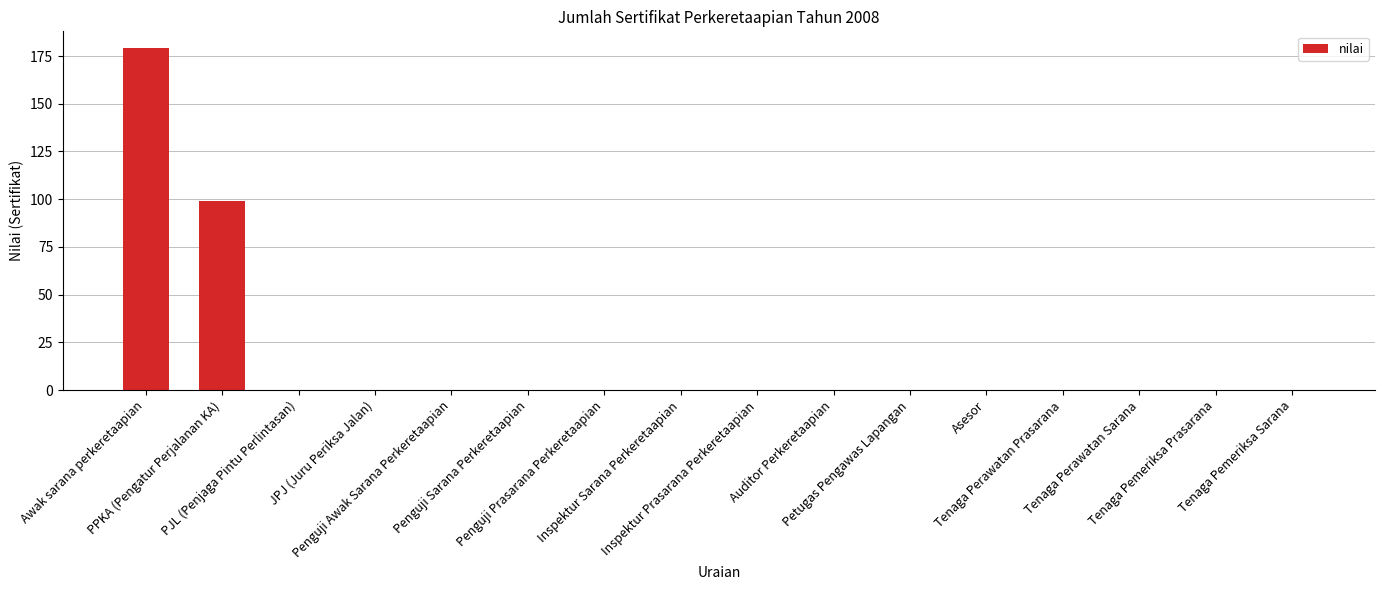

Reading right to left, extract all data points from this chart.

0	0	0	0	0	0	0	0	0	0	0	0	0	0	99	179